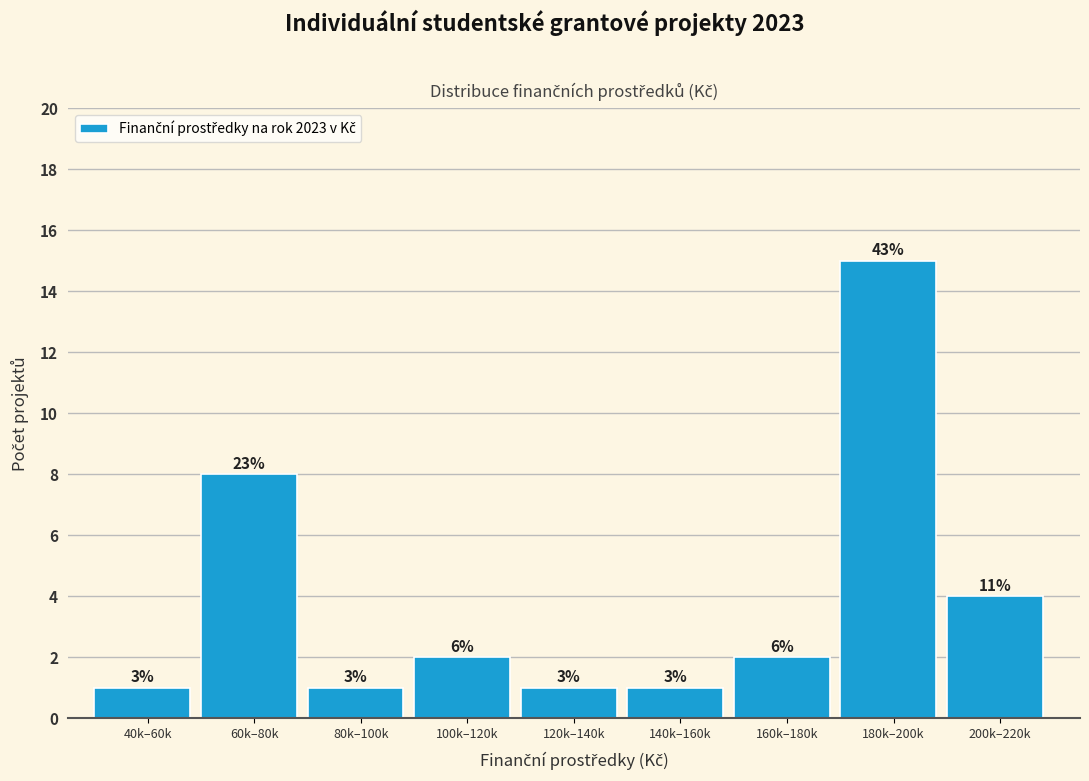

How many bars are there in total?

9